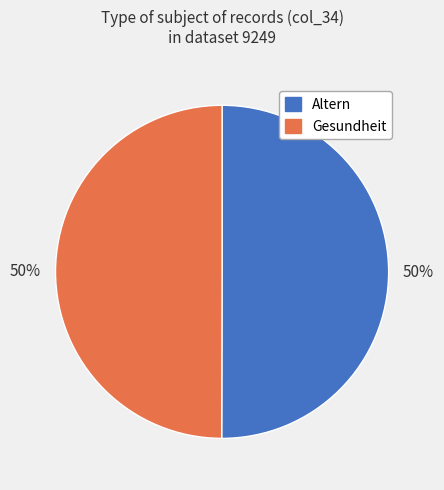

How many slices are in this pie chart?

2